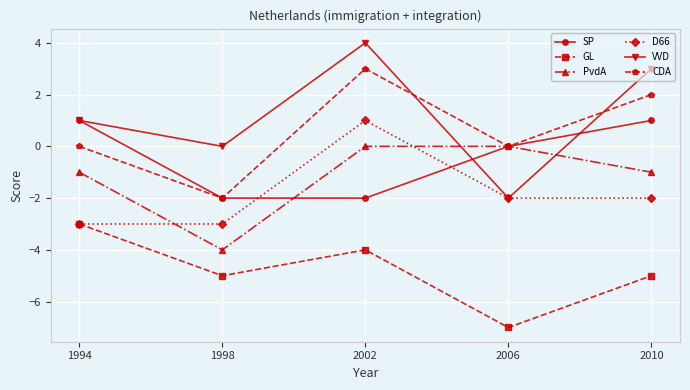

How many interior local valleys does the CDA series have?

2